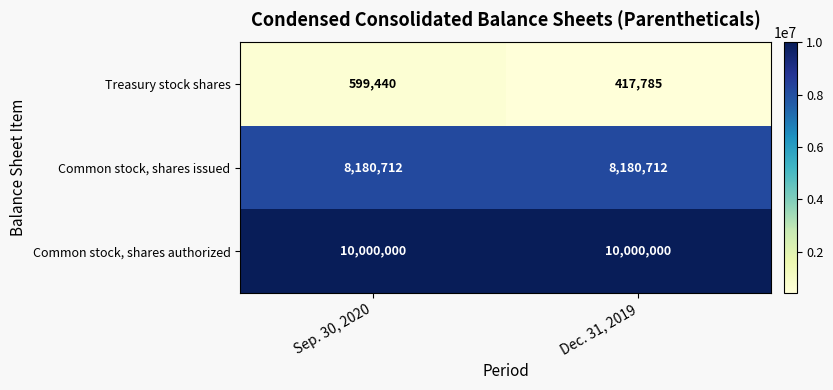

Between Sep. 30, 2020 and Dec. 31, 2019, which series saw the biggest shift?

Treasury stock shares